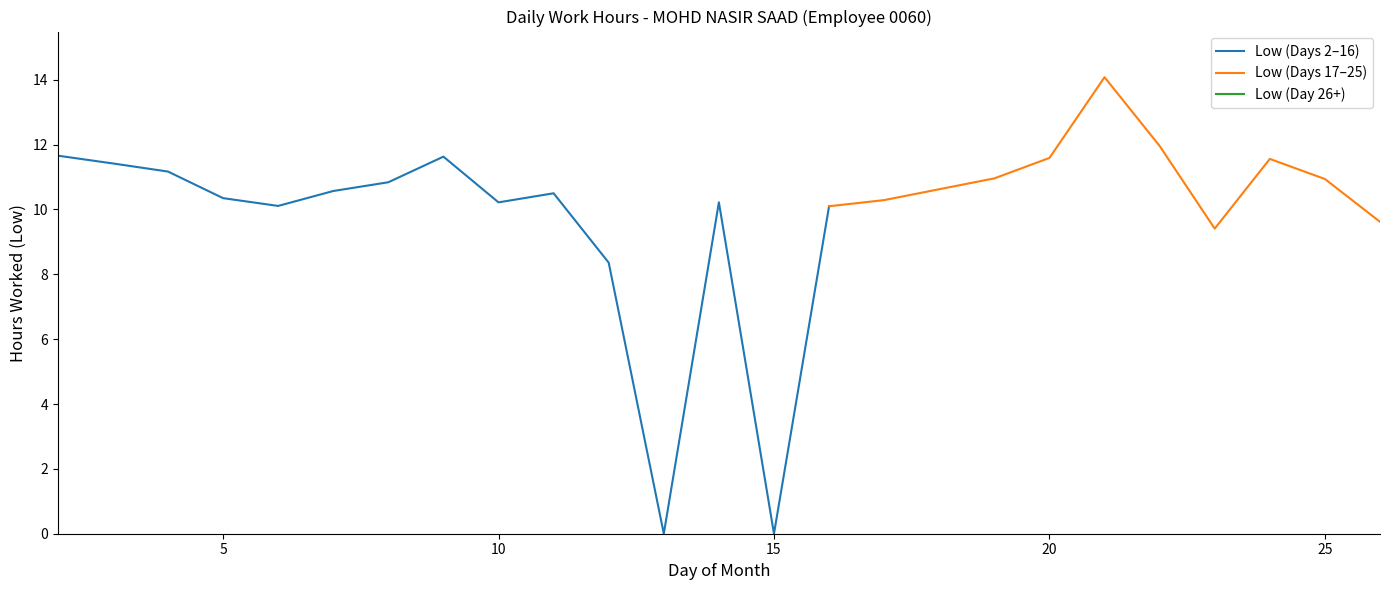

What is the change in value from 7 to 22?

+1.4